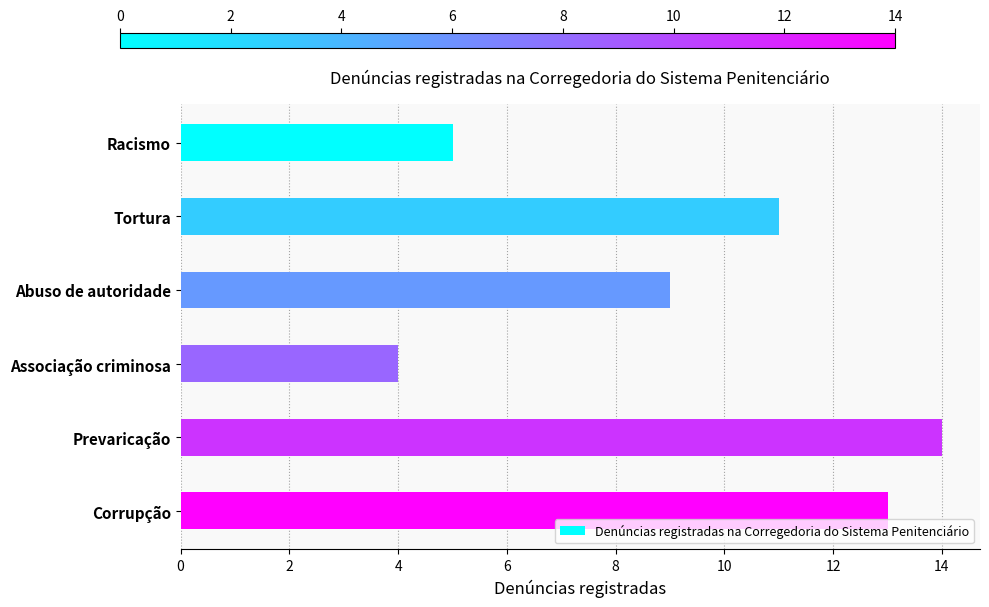

Reading top to bottom, extract all data points from this chart.

5	11	9	4	14	13